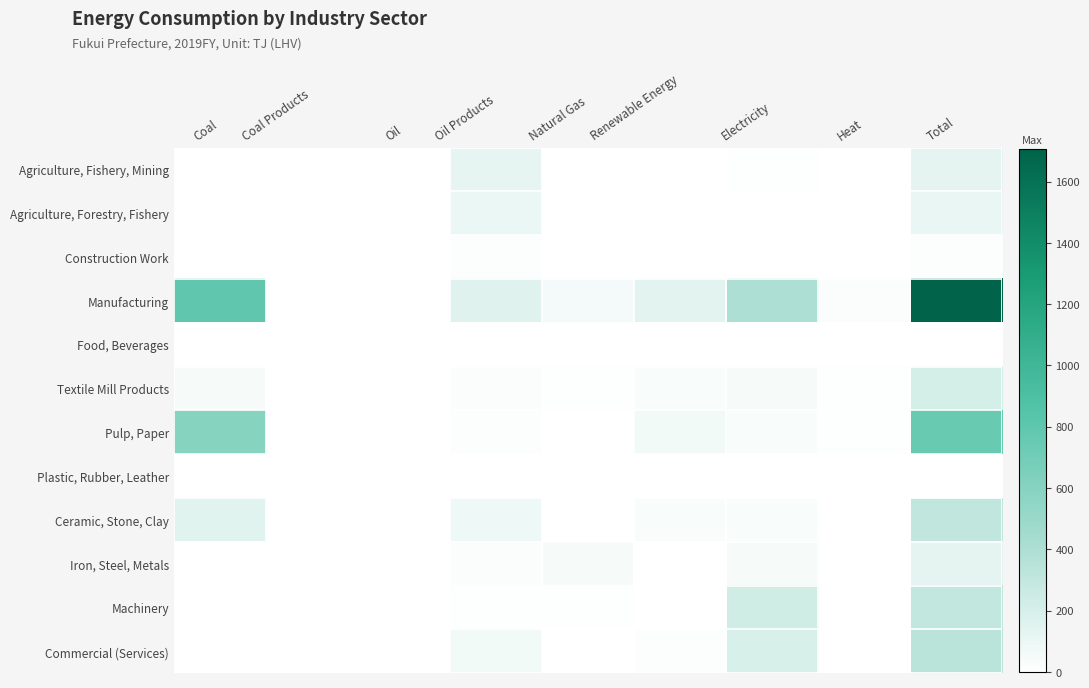

List the series in order of their peak value, lowest first.

Food, Beverages, Plastic, Rubber, Leather, Construction Work, Agriculture, Forestry, Fishery, Agriculture, Fishery, Mining, Iron, Steel, Metals, Textile Mill Products, Machinery, Ceramic, Stone, Clay, Commercial (Services), Pulp, Paper, Manufacturing